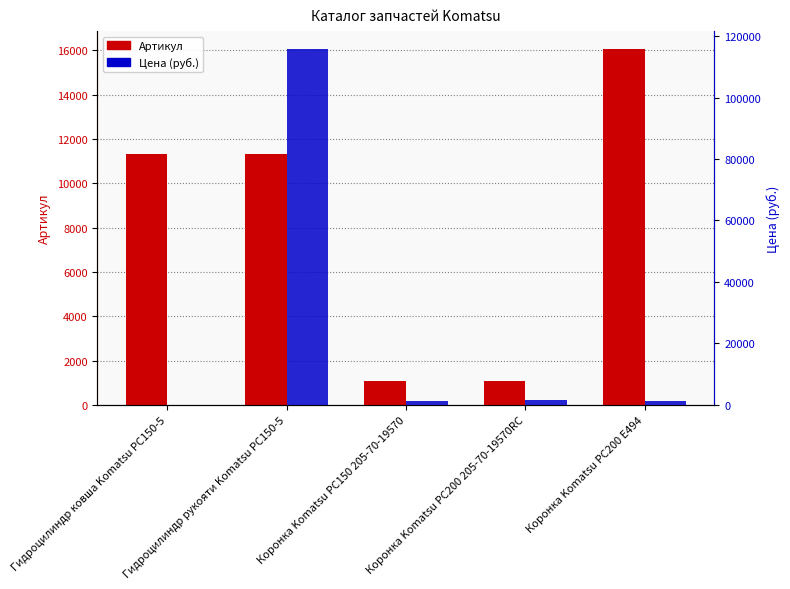

What is the difference between the Артикул values at Коронка Komatsu PC200 E494 and Коронка Komatsu PC200 205-70-19570RC?

14962